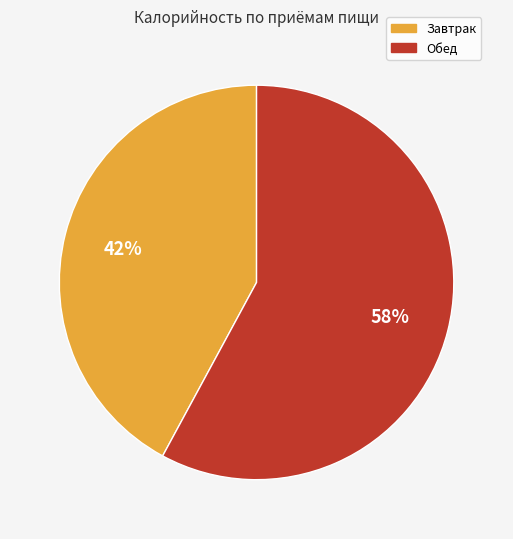

Which slice is the largest?

Обед